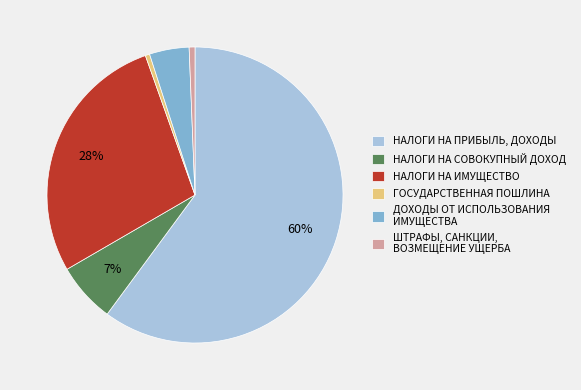

To the nearest percent, what percentage of the pie is НАЛОГИ НА ПРИБЫЛЬ, ДОХОДЫ?

60%